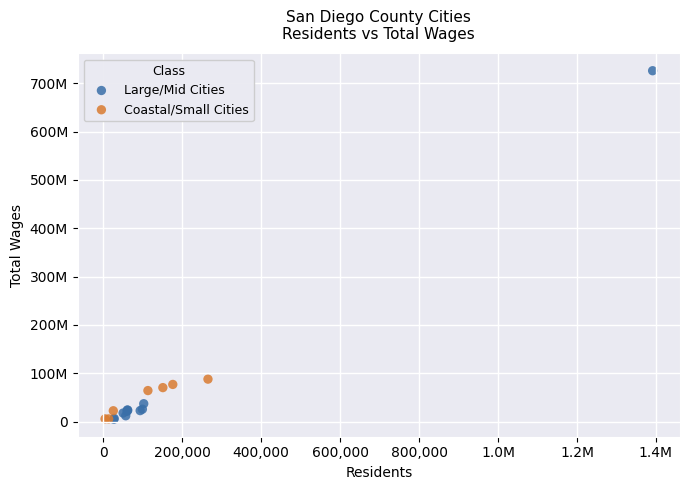

Which series has the widest spread of Y values?

Large/Mid Cities